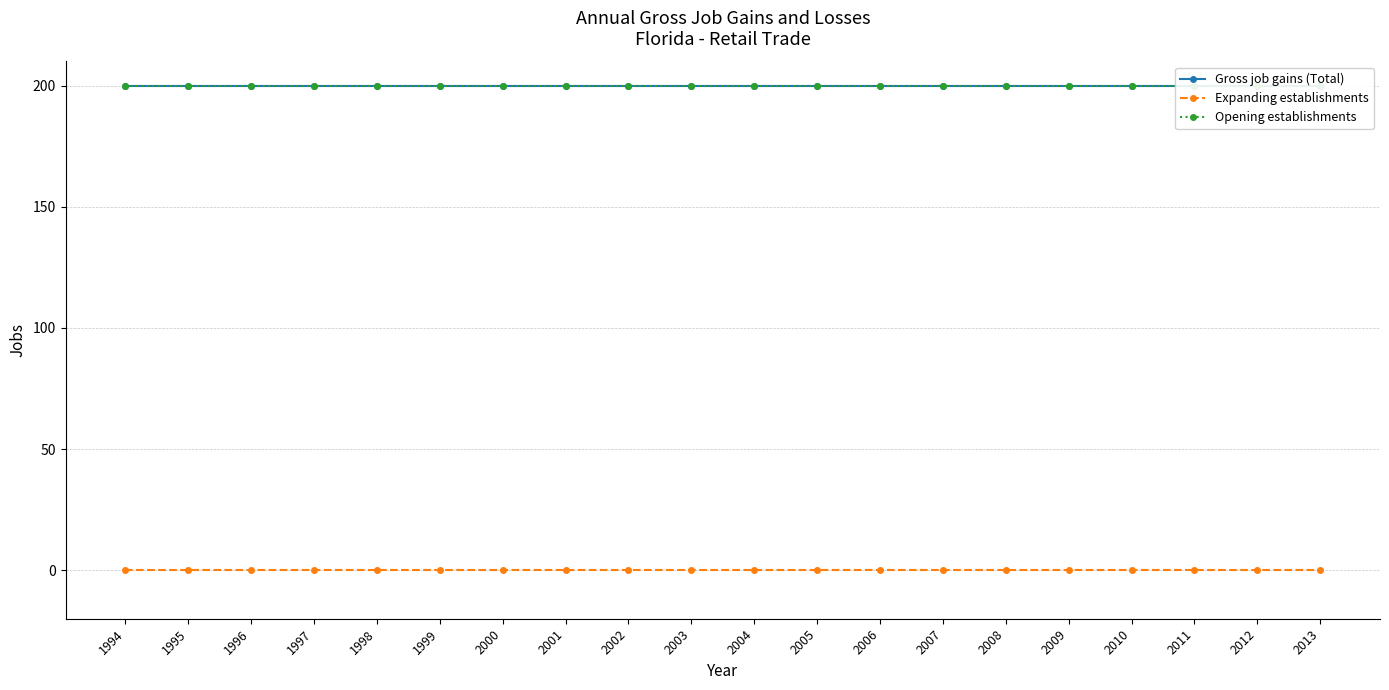

At which category is the sum across all series the highest?

1994